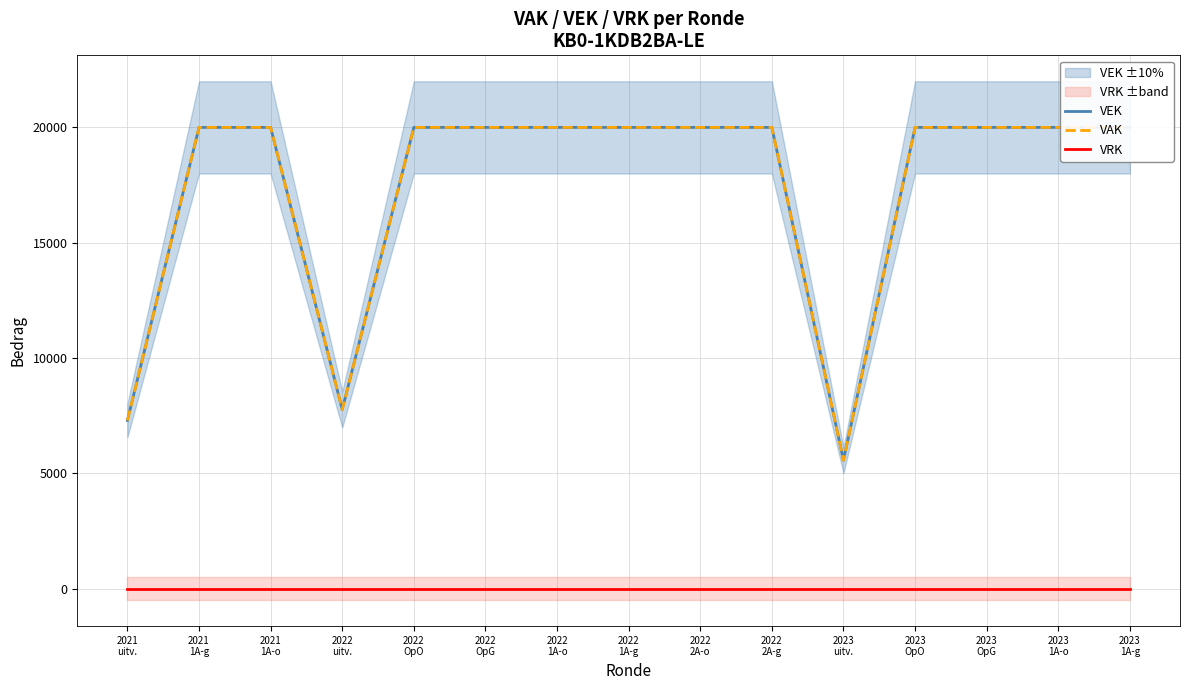

Reading right to left, transcribe all the data shown in this chart.

VEK: 2023
1A-g=20000	2023
1A-o=20000	2023
OpG=20000	2023
OpO=20000	2023
uitv.=5565	2022
2A-g=20000	2022
2A-o=20000	2022
1A-g=20000	2022
1A-o=20000	2022
OpG=20000	2022
OpO=20000	2022
uitv.=7764	2021
1A-o=20000	2021
1A-g=20000	2021
uitv.=7294
VAK: 2023
1A-g=20000	2023
1A-o=20000	2023
OpG=20000	2023
OpO=20000	2023
uitv.=5565	2022
2A-g=20000	2022
2A-o=20000	2022
1A-g=20000	2022
1A-o=20000	2022
OpG=20000	2022
OpO=20000	2022
uitv.=7764	2021
1A-o=20000	2021
1A-g=20000	2021
uitv.=7294
VRK: 2023
1A-g=0	2023
1A-o=0	2023
OpG=0	2023
OpO=0	2023
uitv.=0	2022
2A-g=0	2022
2A-o=0	2022
1A-g=0	2022
1A-o=0	2022
OpG=0	2022
OpO=0	2022
uitv.=0	2021
1A-o=0	2021
1A-g=0	2021
uitv.=0